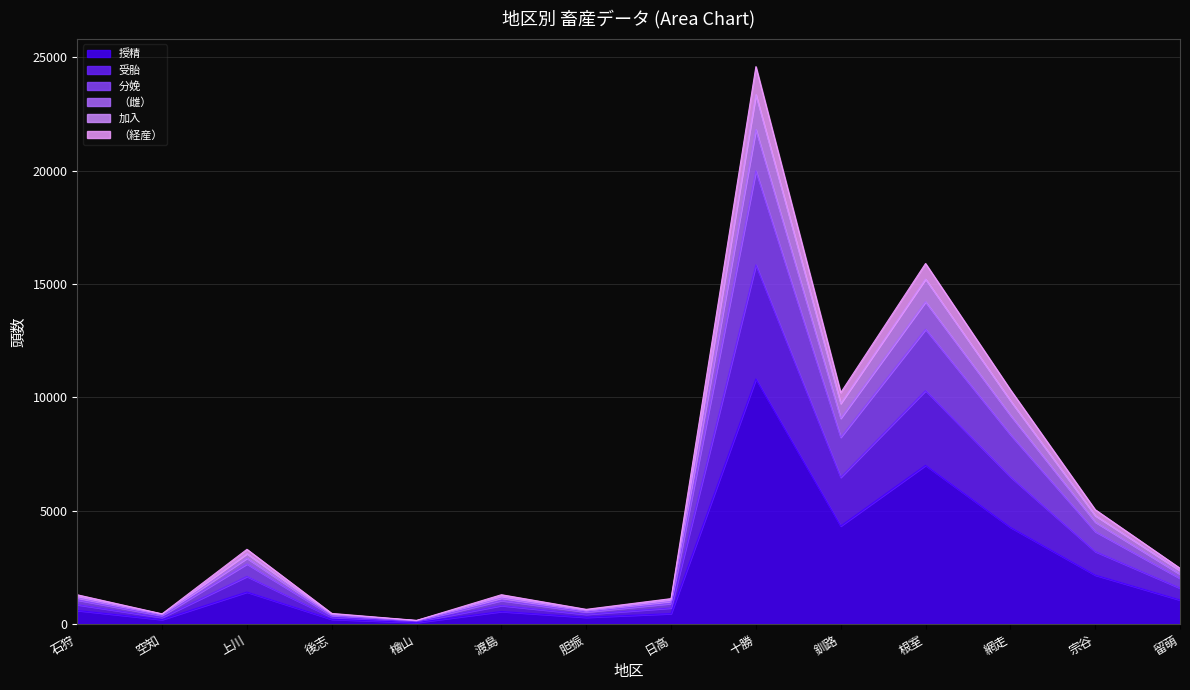

Which category has the highest value in the （雌） series?

十勝